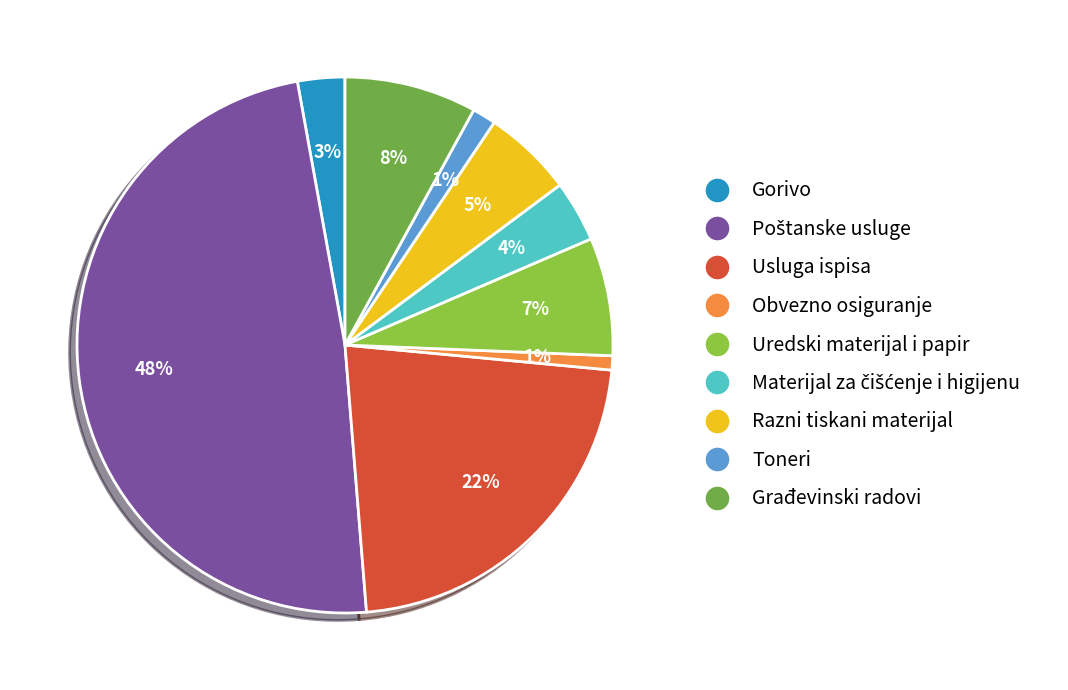

Is Gorivo the majority of the pie?

No